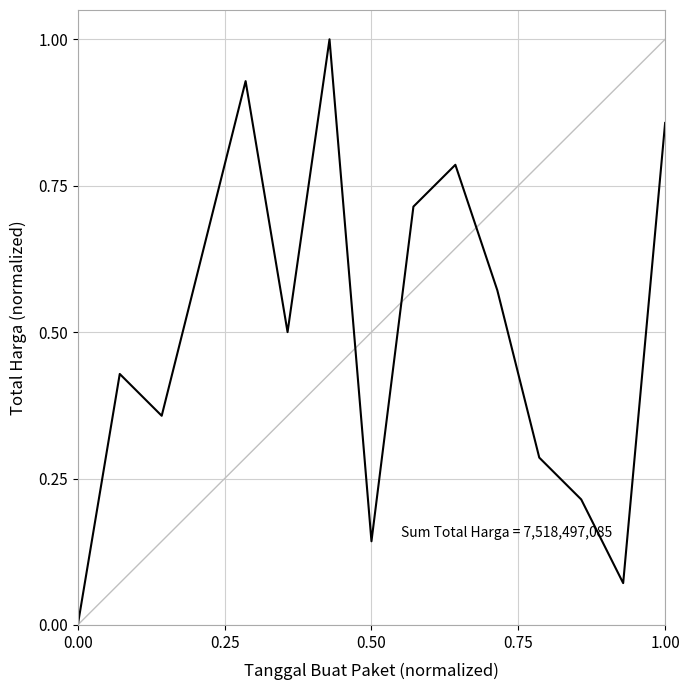

What is the difference between the maximum and minimum values?

1.0